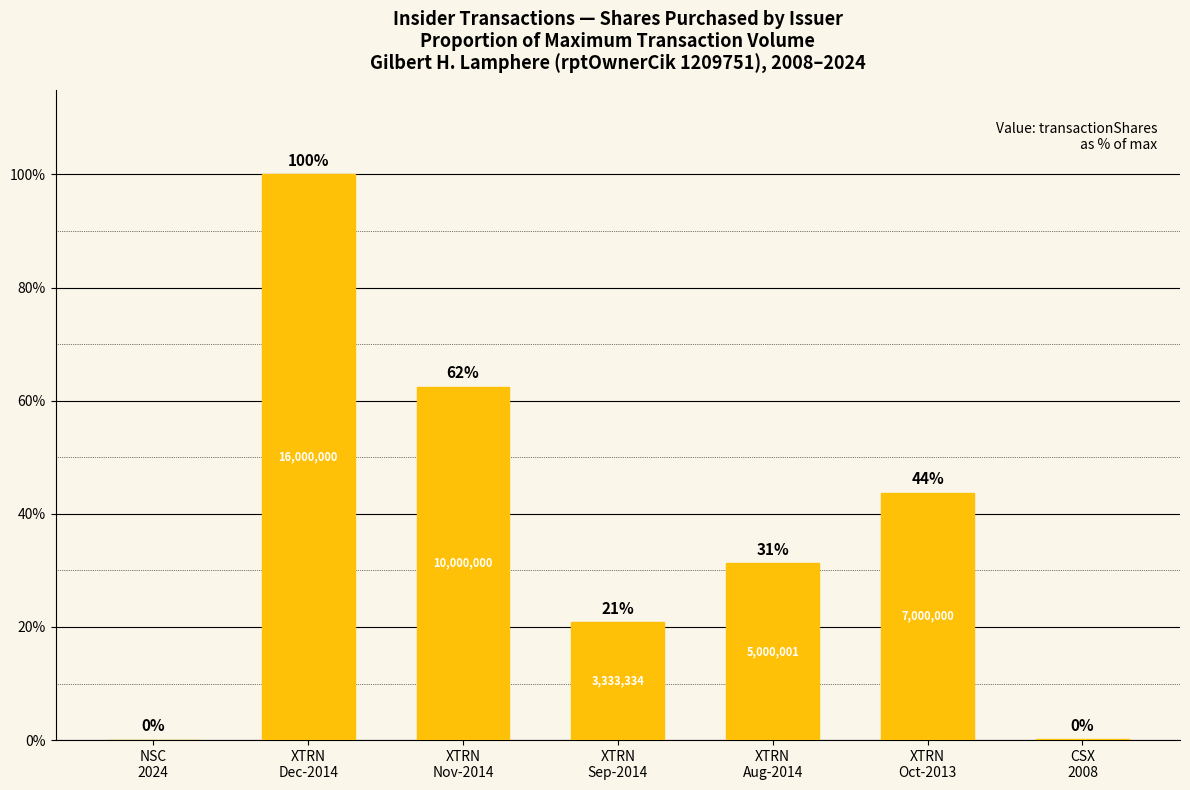

List the labels in order of value, largest first.

XTRN
Dec-2014, XTRN
Nov-2014, XTRN
Oct-2013, XTRN
Aug-2014, XTRN
Sep-2014, CSX
2008, NSC
2024